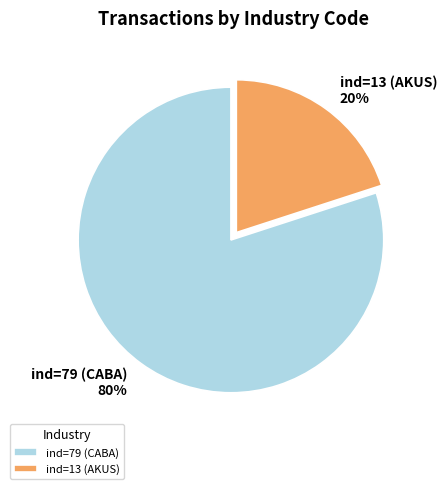

How many slices are in this pie chart?

2